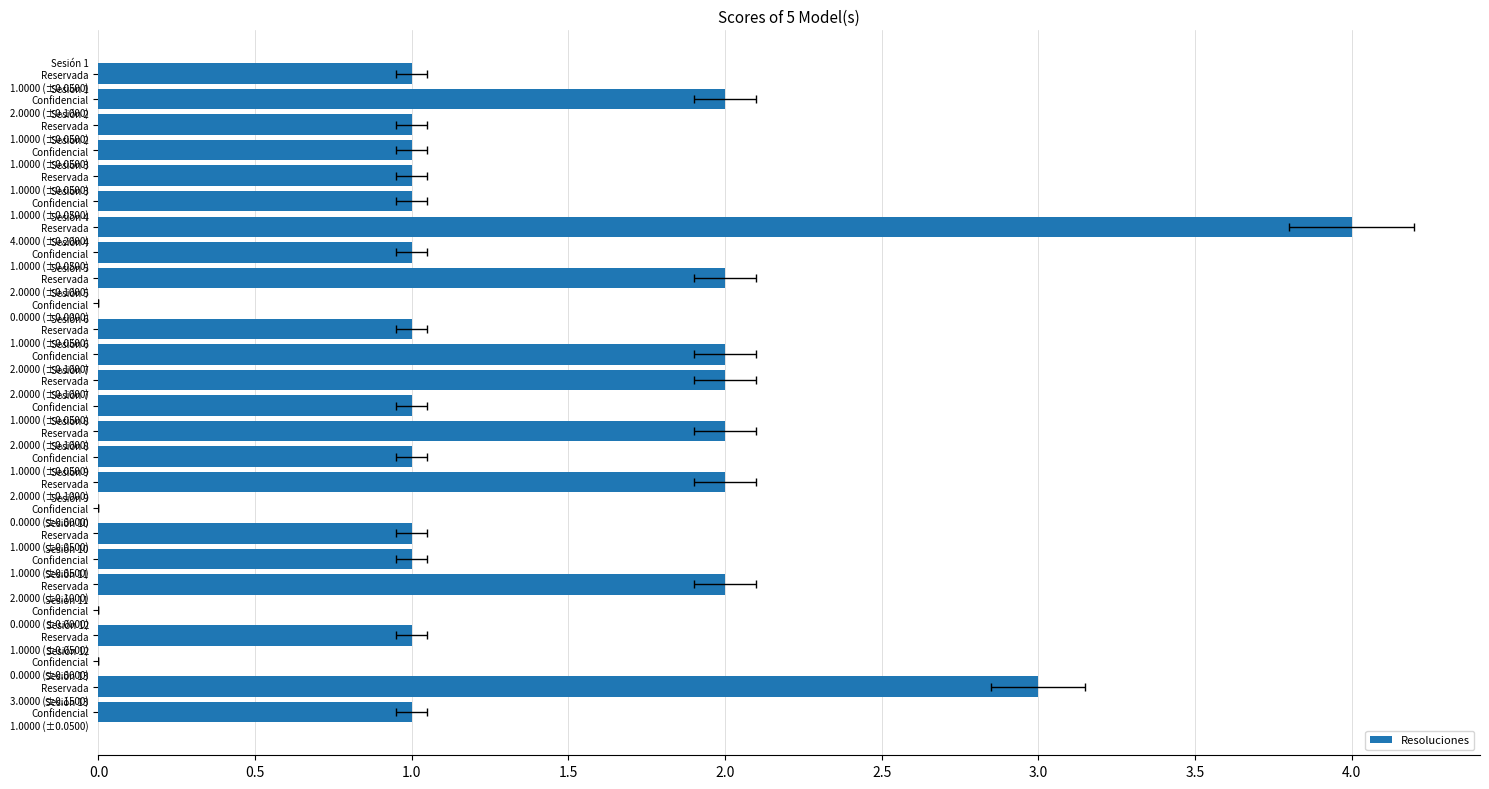

What is the greatest value displayed?

4